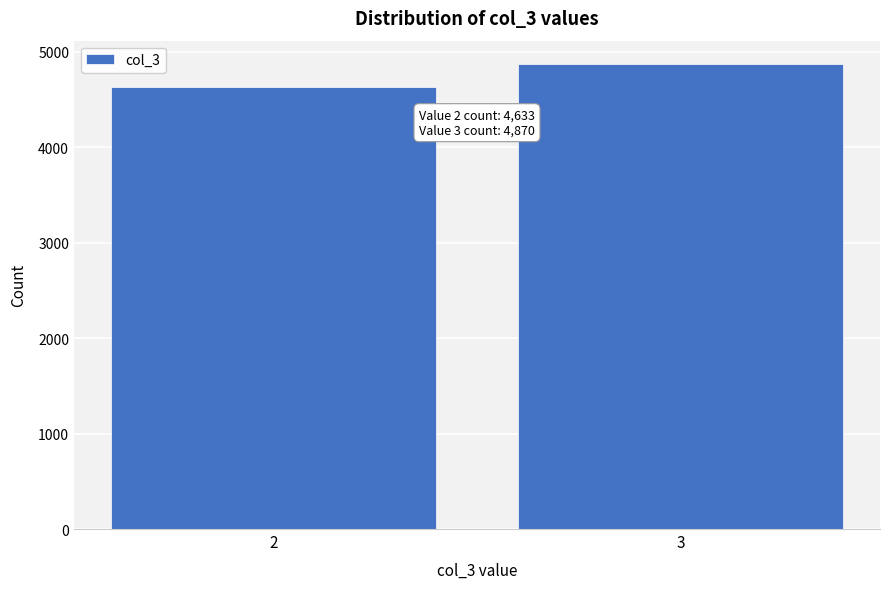

Reading right to left, what are all the values shown in this chart?

4870	4633